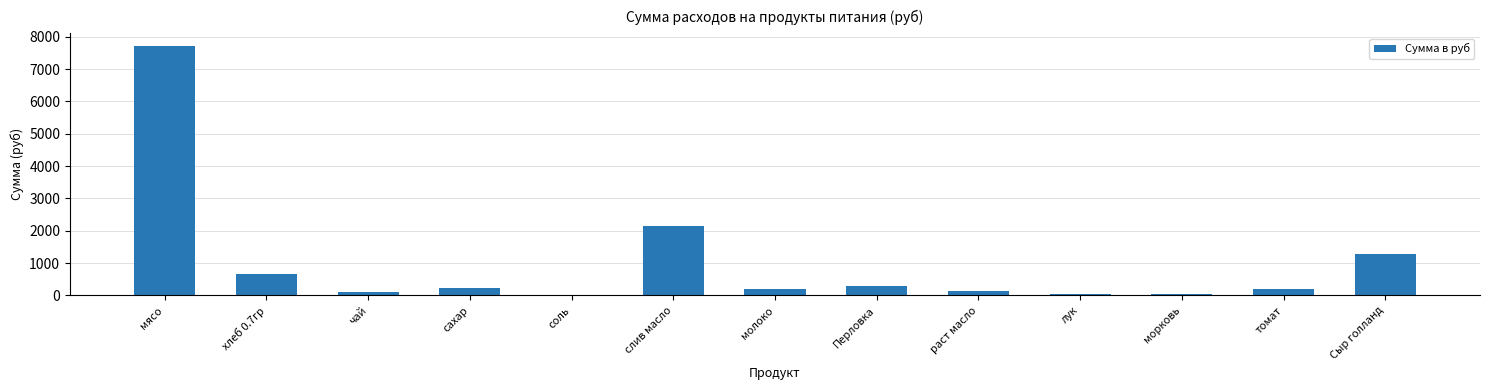

At which category does the chart reach its peak across all series?

мясо